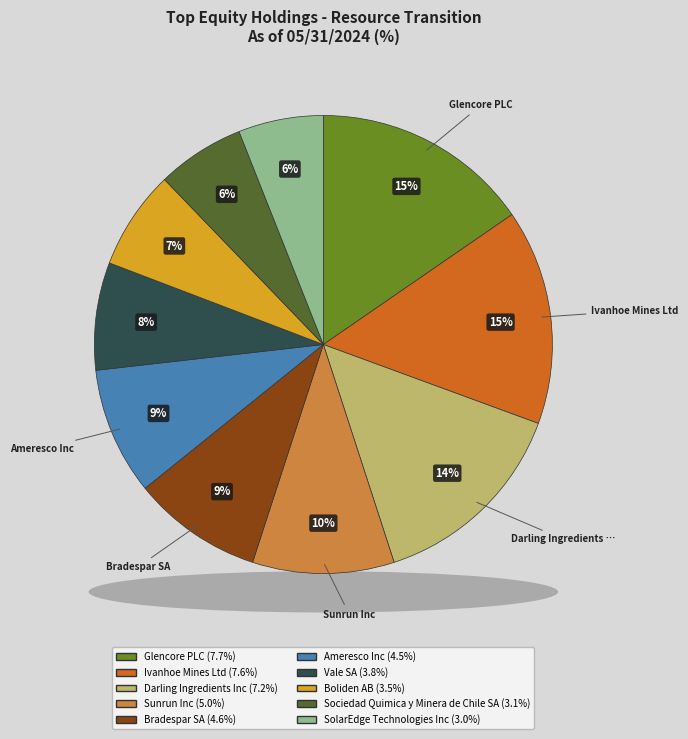

Count the number of slices in the pie.

10